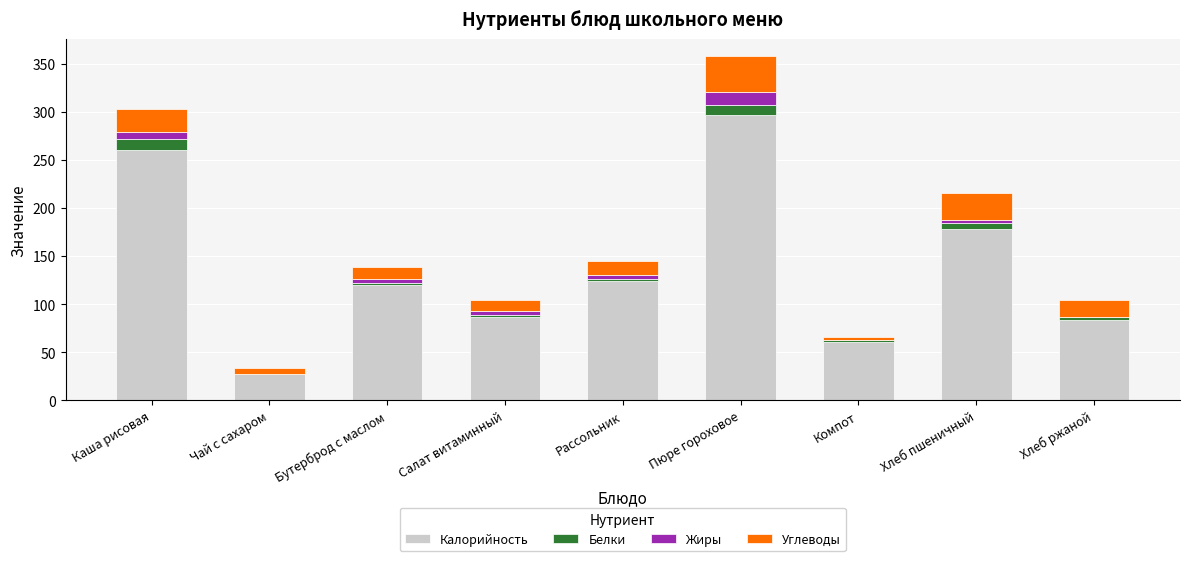

What is the total value across all series at Пюре гороховое?

358.0